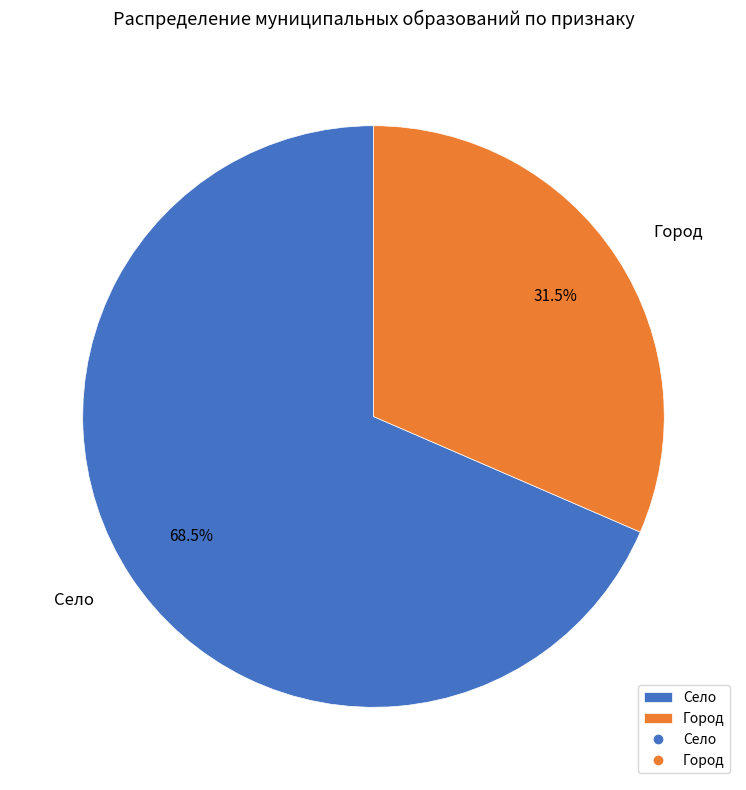

Does Село represent more than half of the total?

Yes